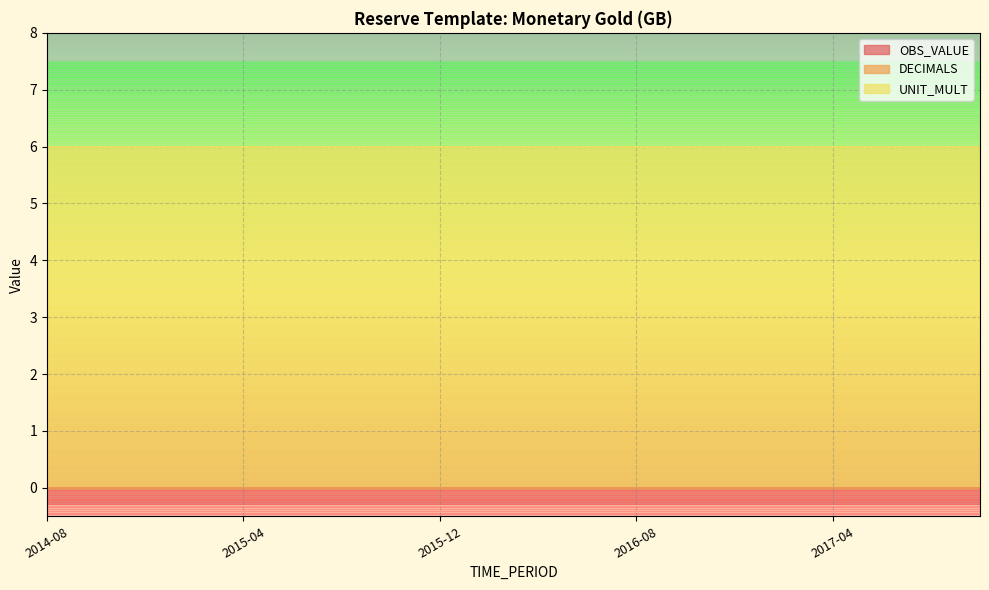

What is the label of the 1st point from the left?

2014-08